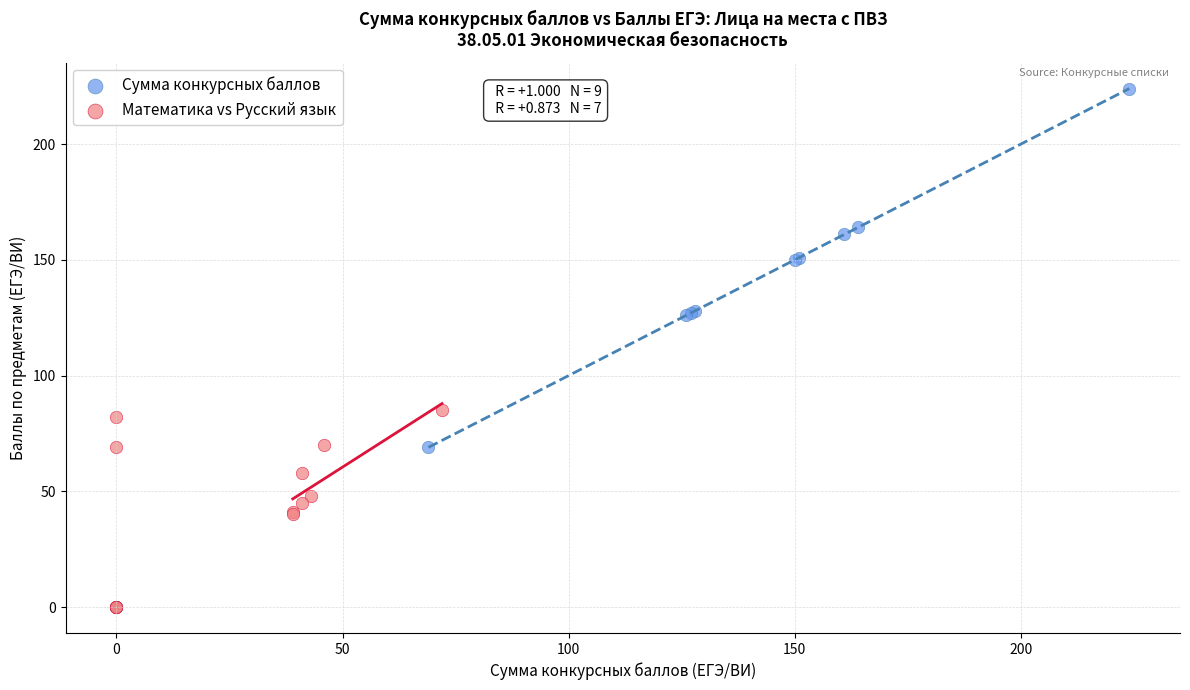

Which series has the largest Y range (max minus min)?

Сумма конкурсных баллов